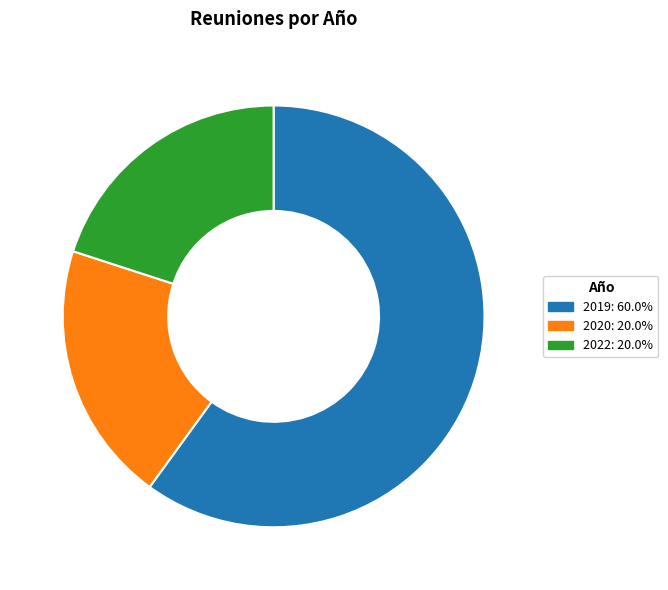

Is there a majority slice in this chart?

Yes